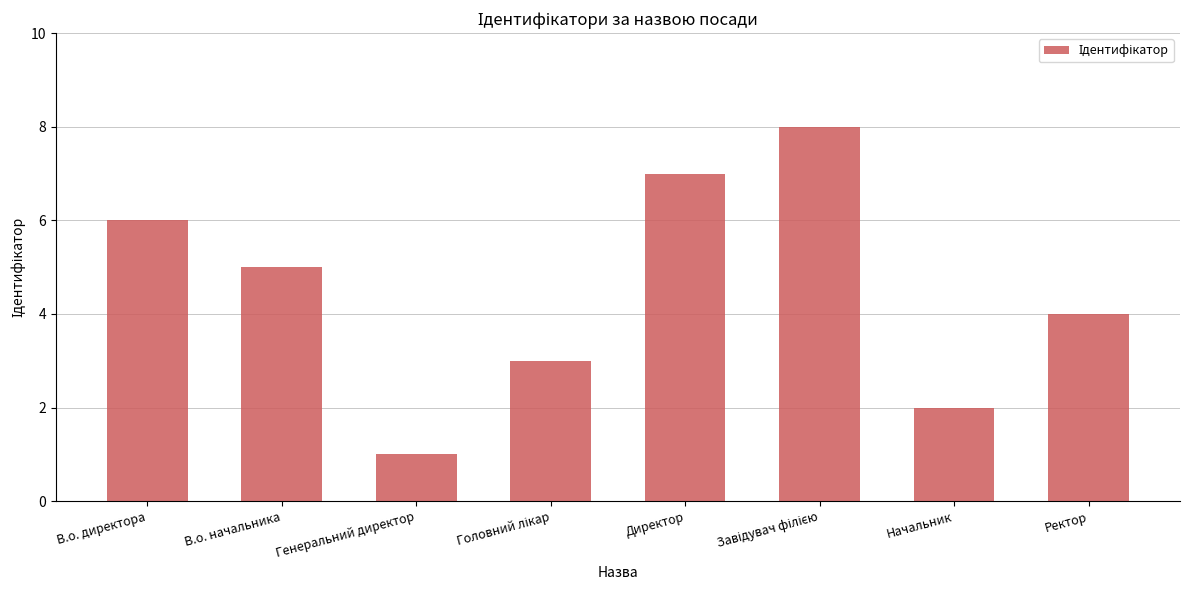

Reading left to right, list all the values displayed in this chart.

6	5	1	3	7	8	2	4